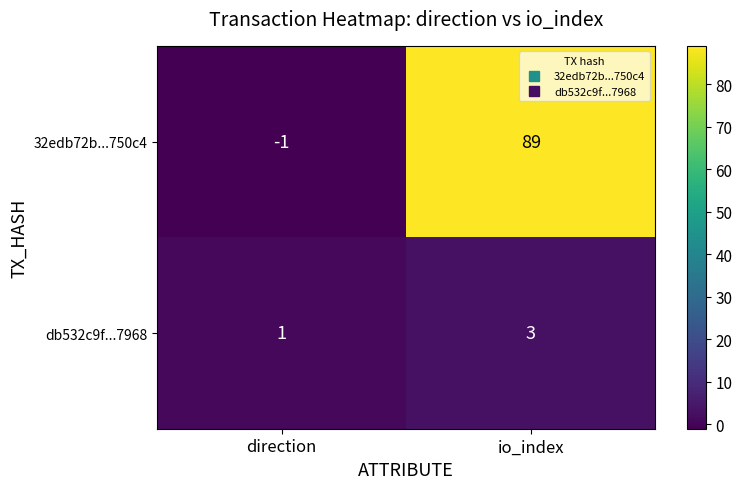

What is the total value across all series at io_index?

92